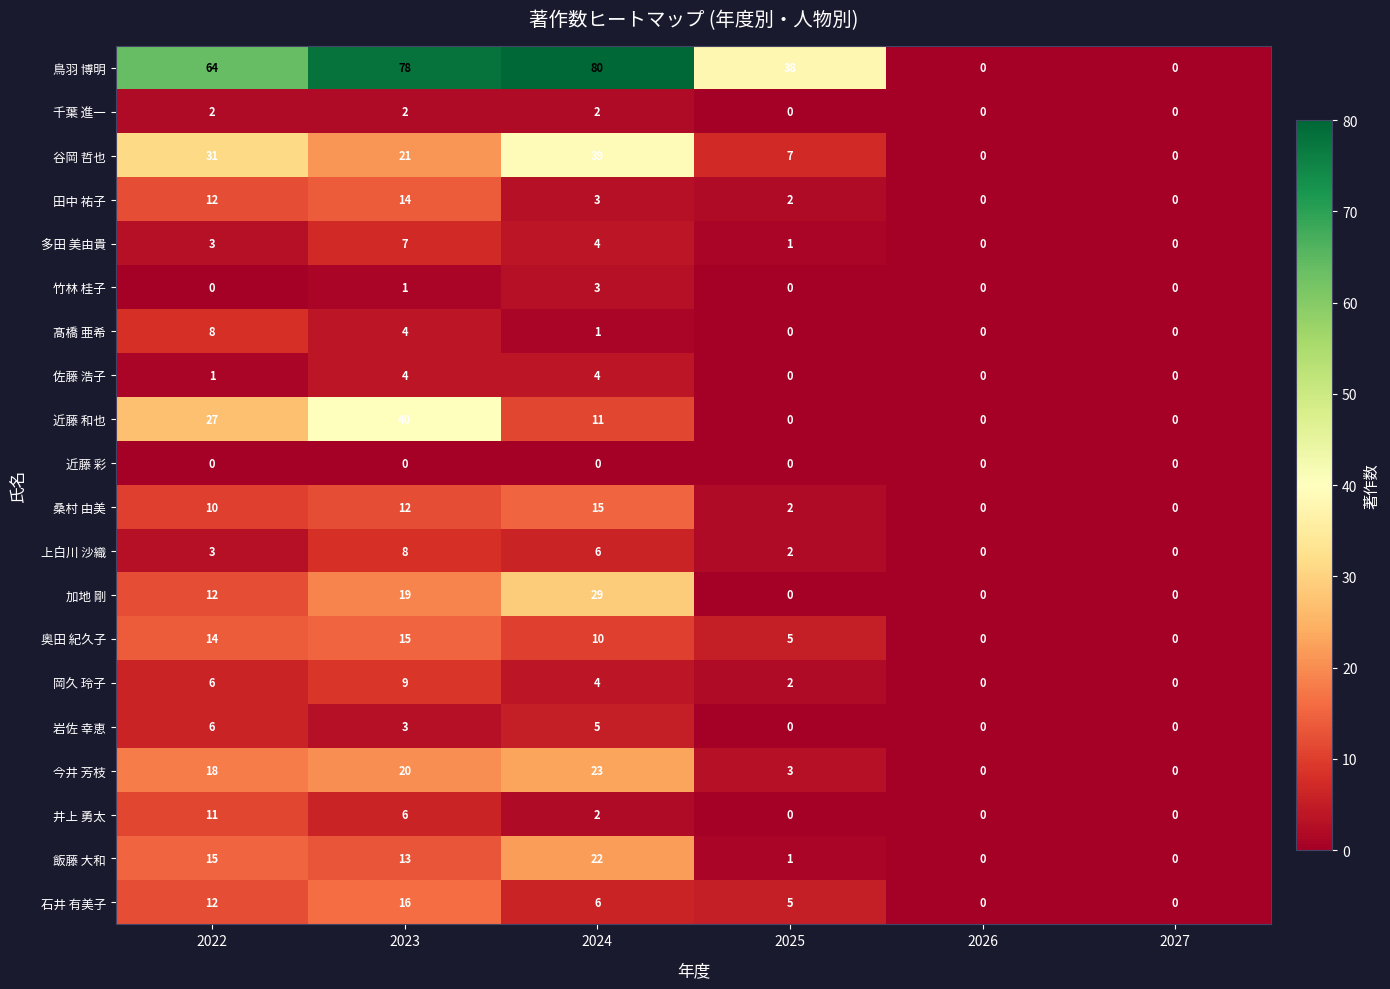

How many categories are shown in the chart?

6